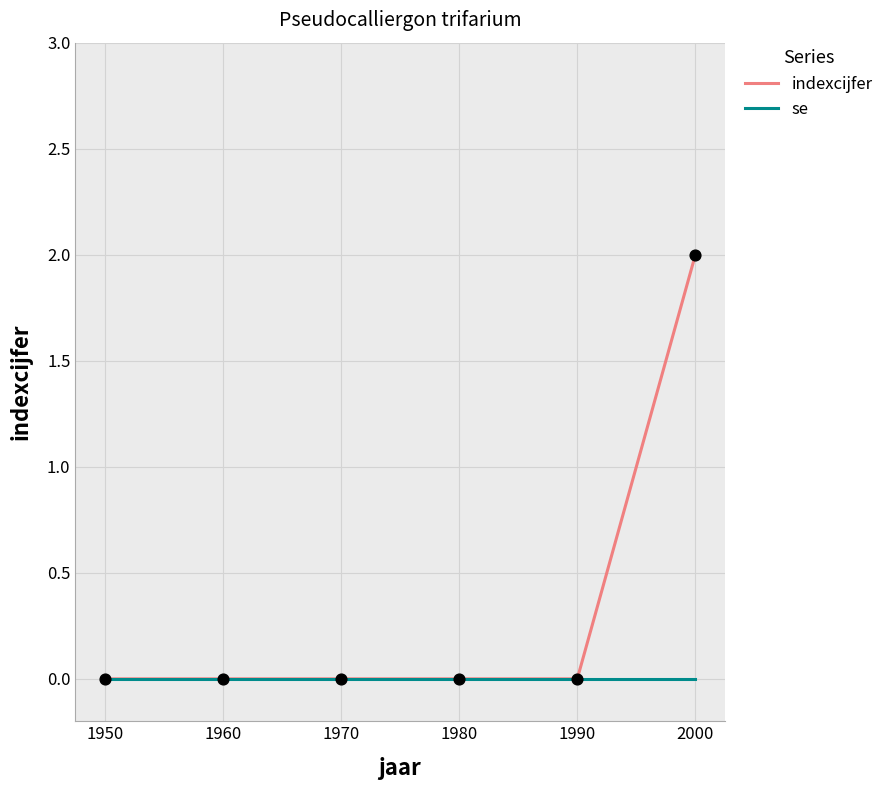

Which series has the widest spread of values?

indexcijfer